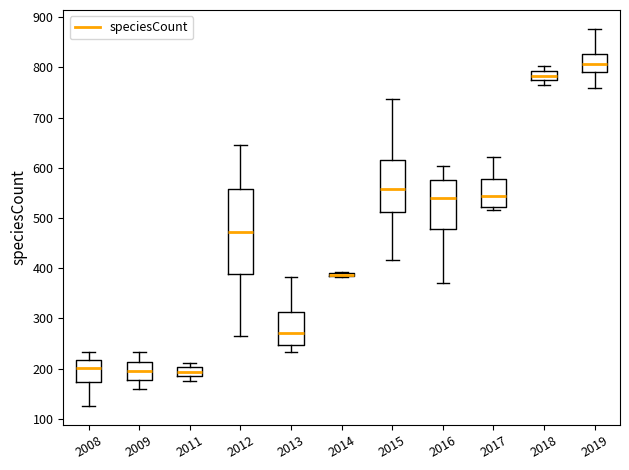

Where does the median line of the box at x = 2018 sit on the y-axis? The values are not printed on the chart, so give them approximately, as read against the axis.

780